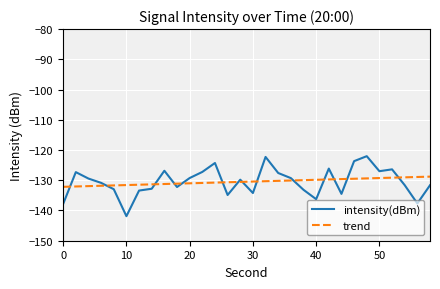

What are all the series names shown in the legend?

intensity(dBm), trend